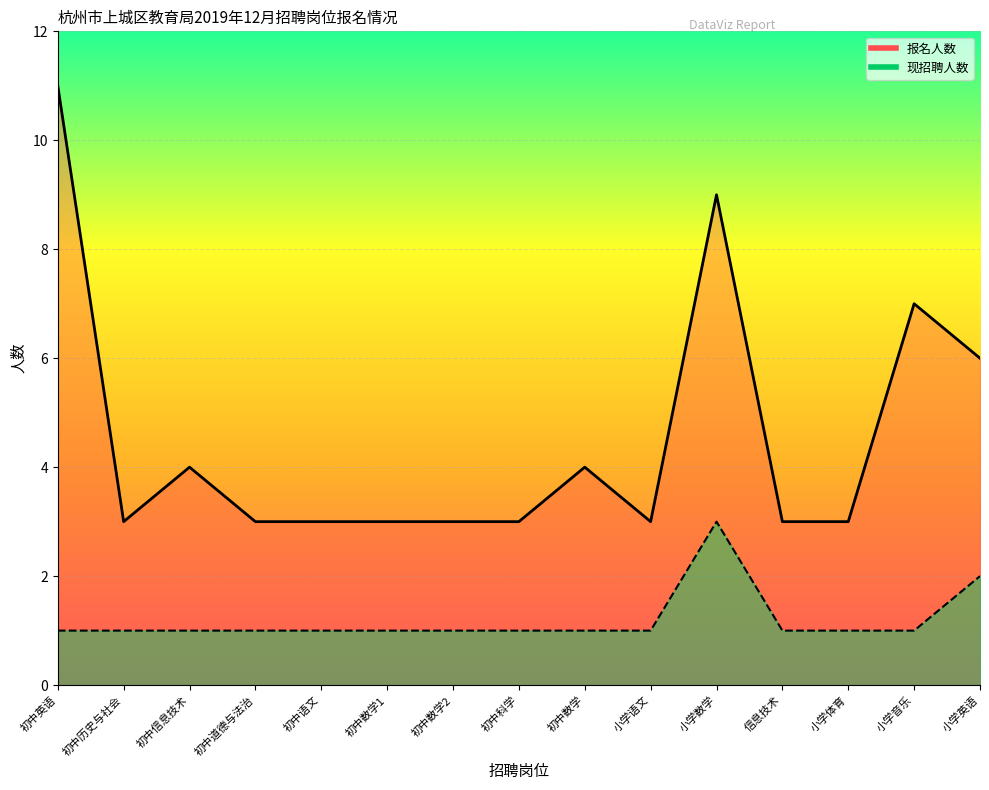

True or false: 报名人数 and 现招聘人数 cross at least once.

False